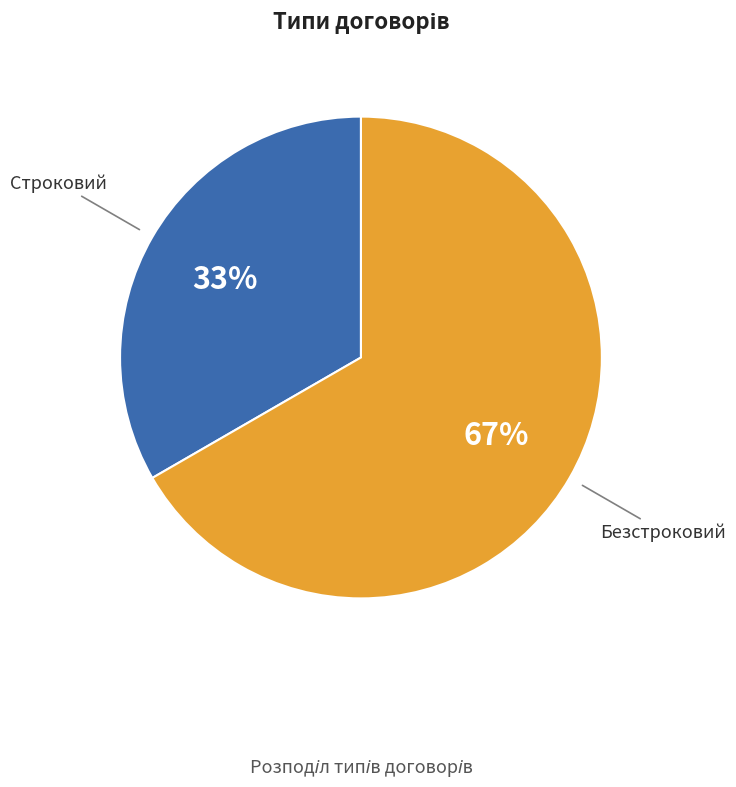

Is there a majority slice in this chart?

Yes